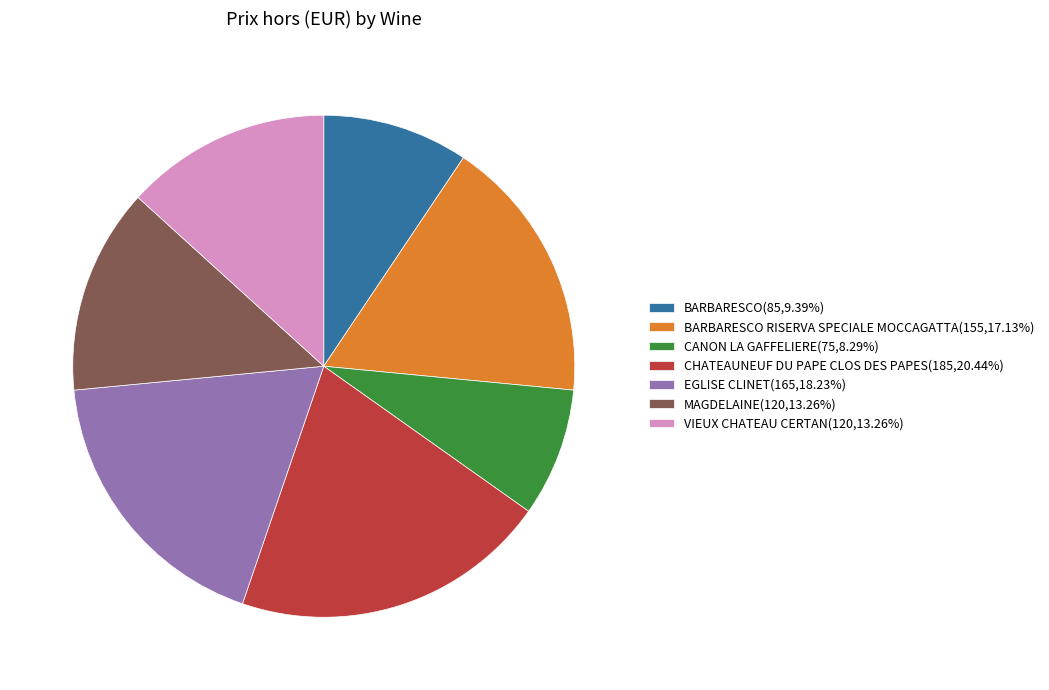

Is there any slice that represents more than half of the pie?

No